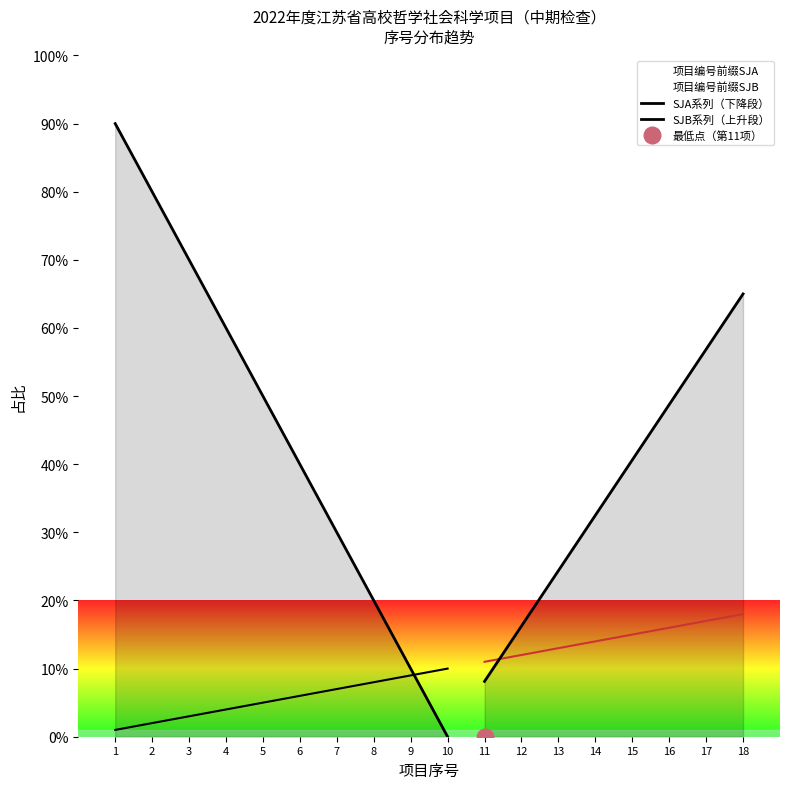

How many values are between 3 and 8?

6